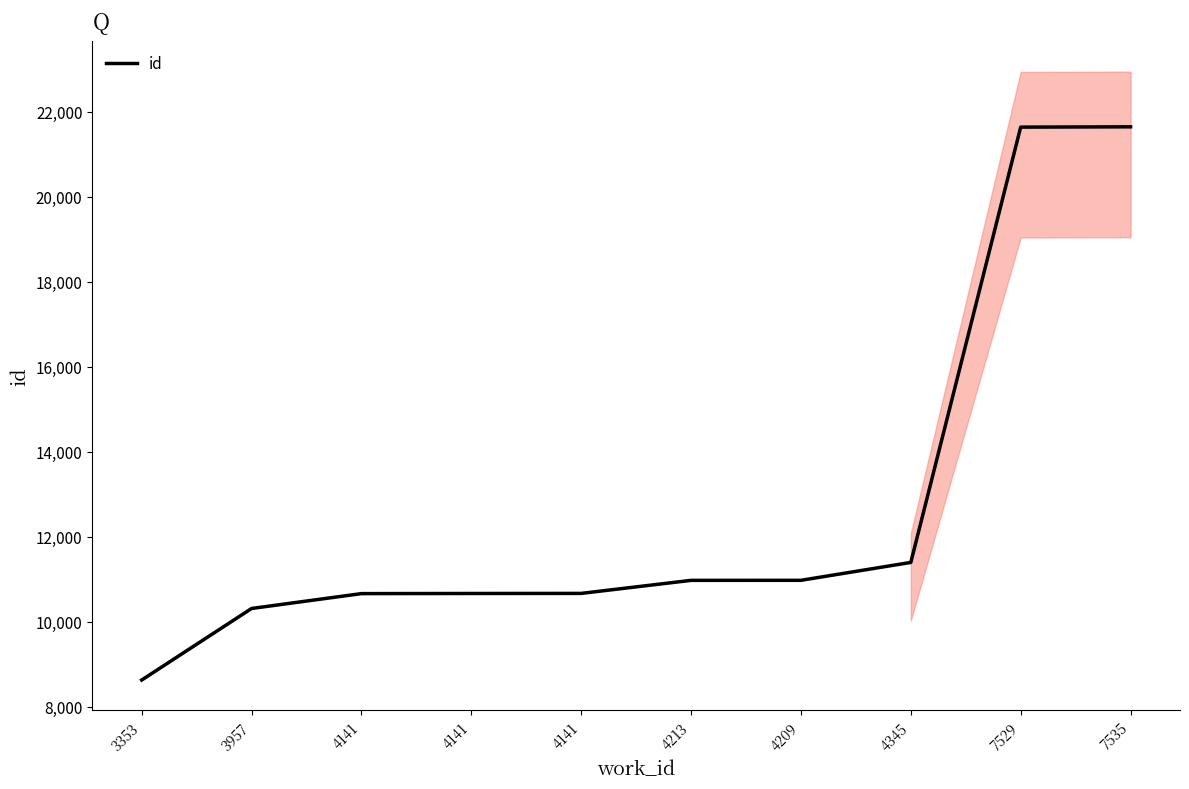

What is the value of the 6th point from the left?

10972